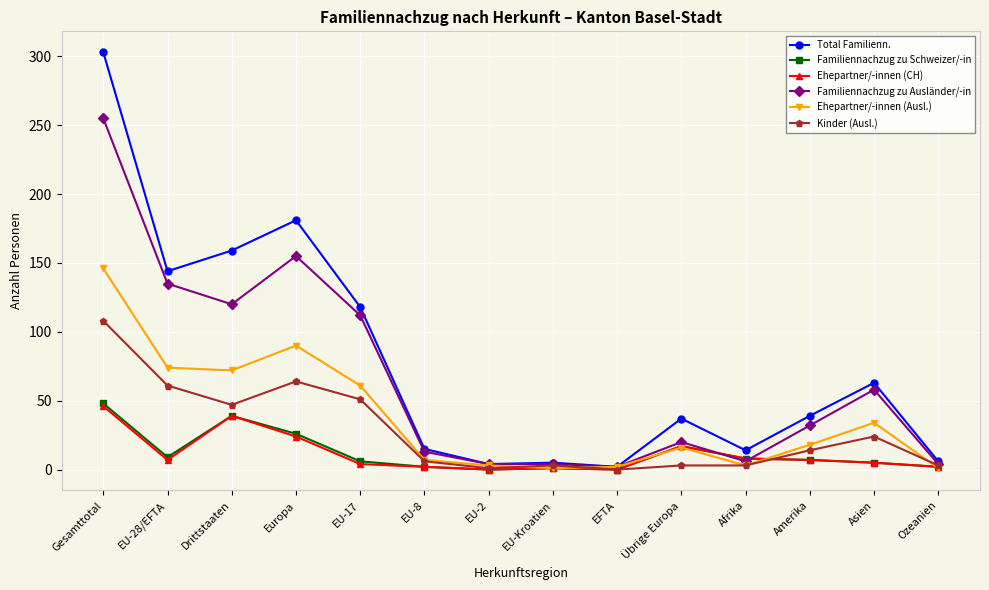

Which series has the widest spread of values?

Total Familienn.